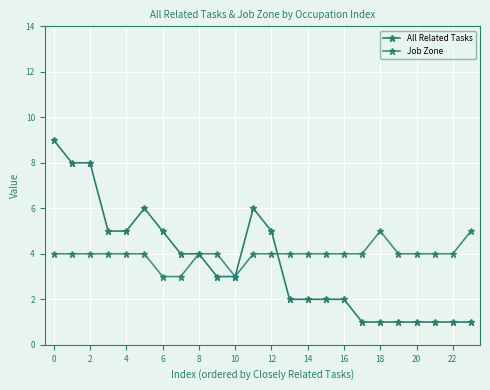

How many lines are shown in the chart?

2